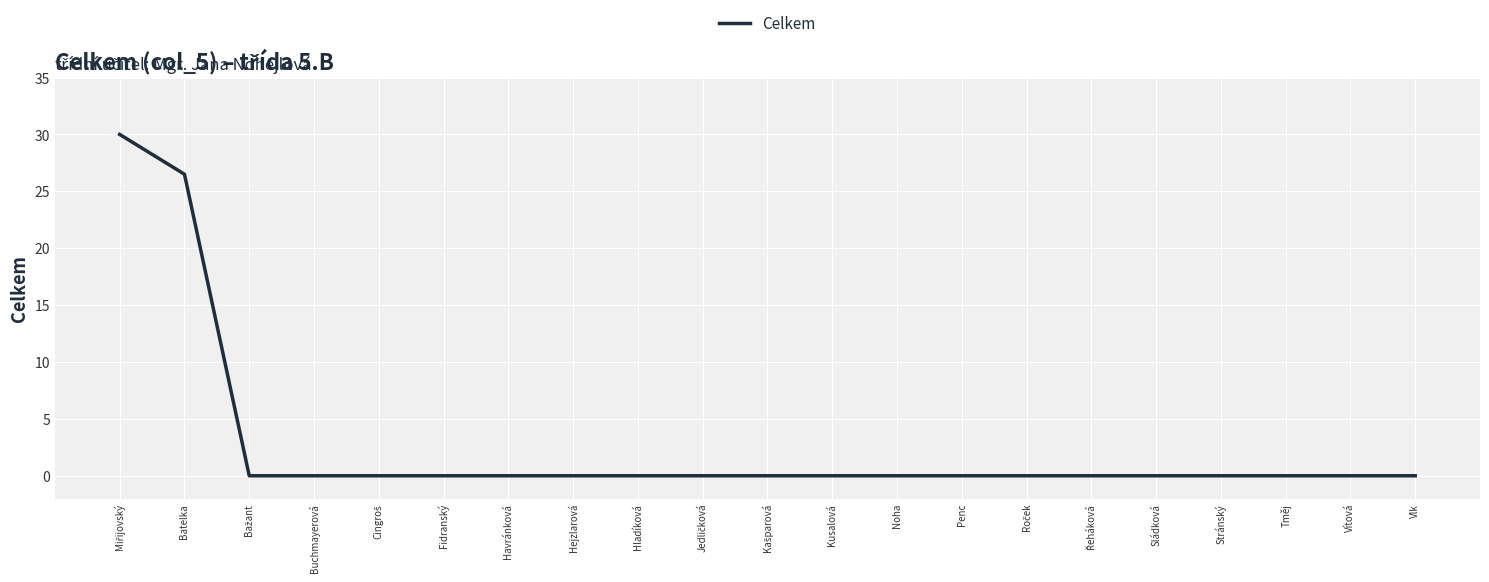

At which label is the value closest to 15?

Batelka